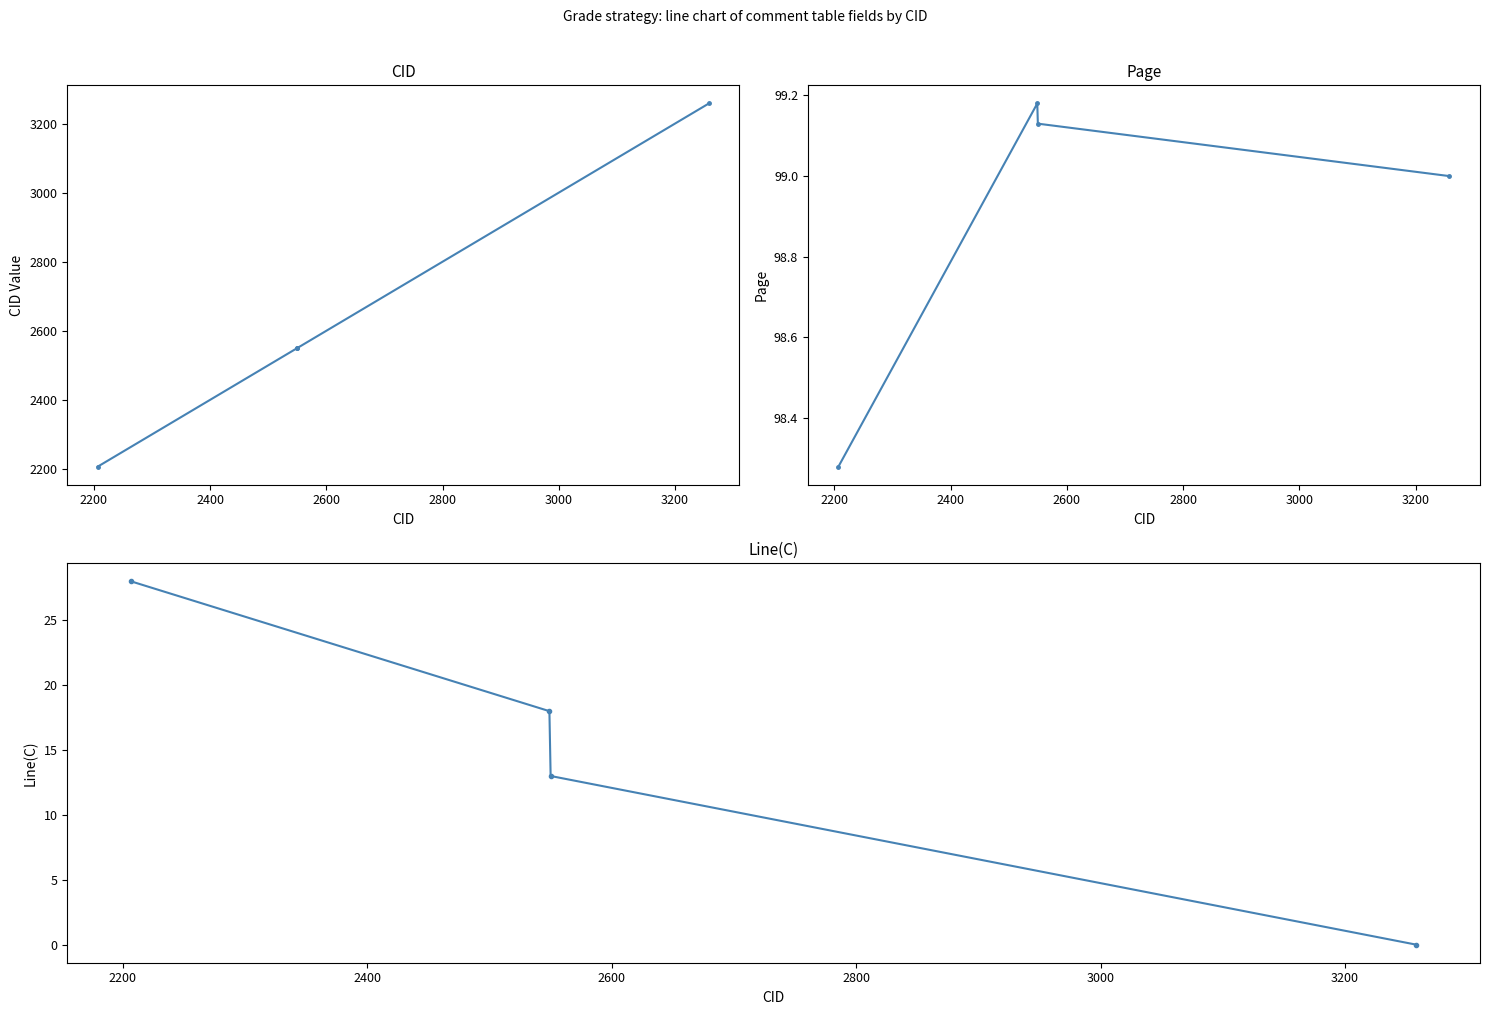

What is the difference between the maximum and minimum values in the Page series?

0.9